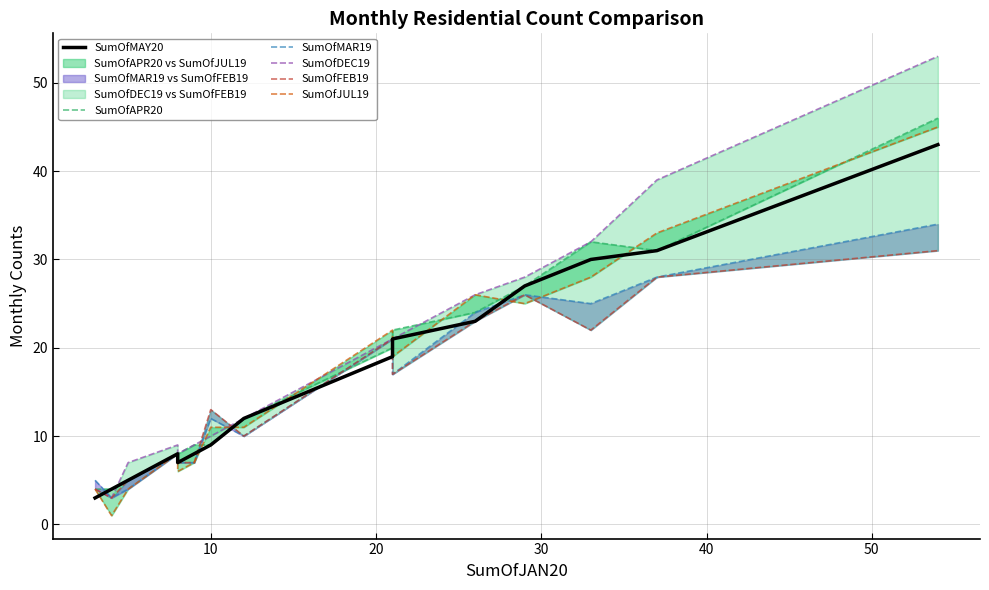

Is it true that SumOfAPR20 equals 6 at 10?

False